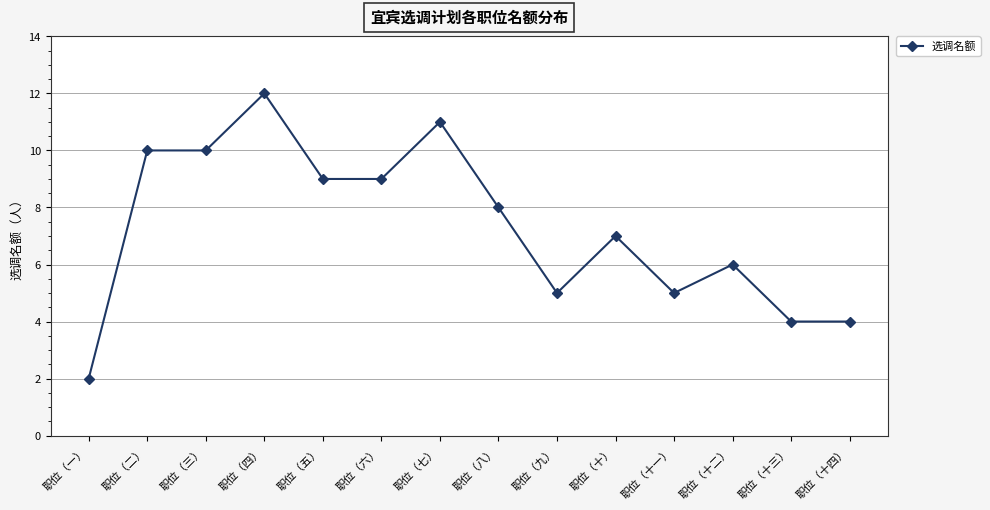

What is the change in value from 职位（四） to 职位（十二）?

-6